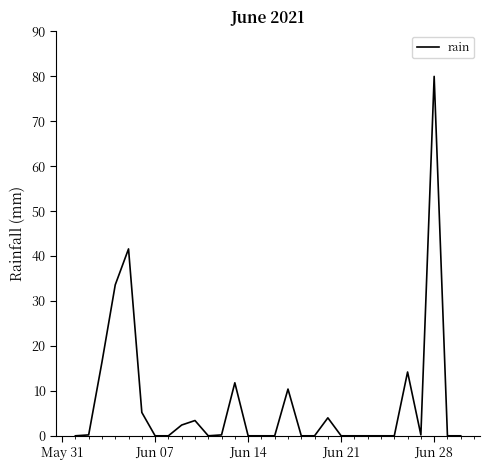

What is the maximum value shown in the chart?

80.0